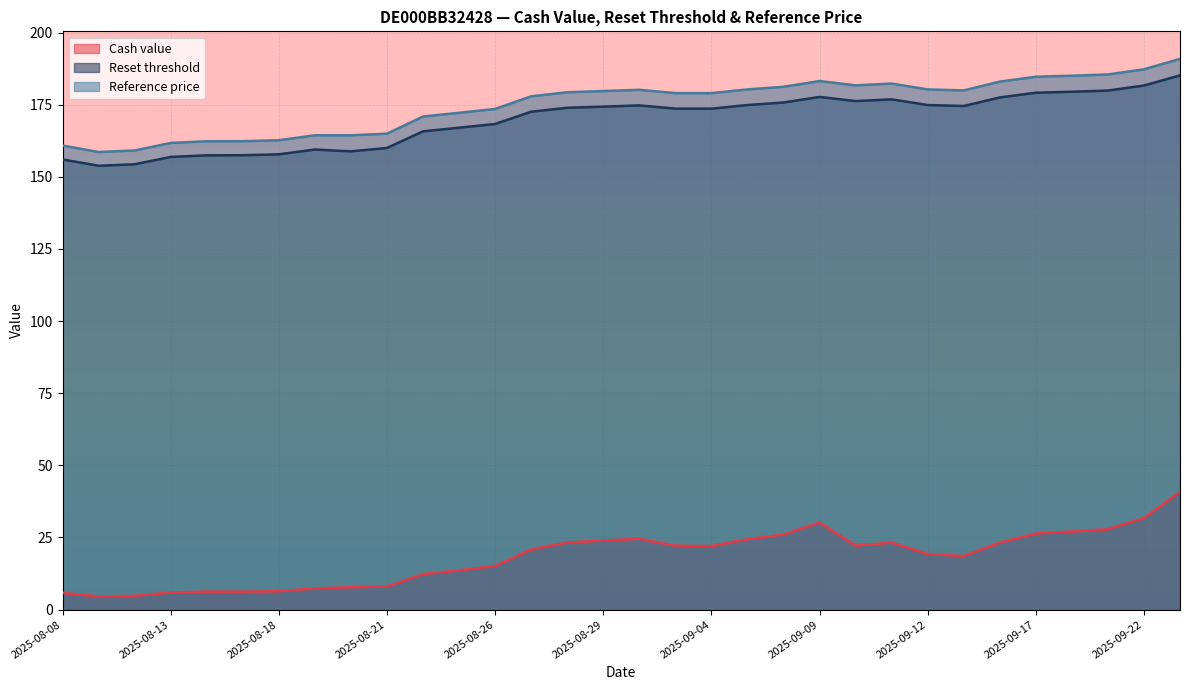

What are all the series names shown in the legend?

Cash value, Reset threshold, Reference price